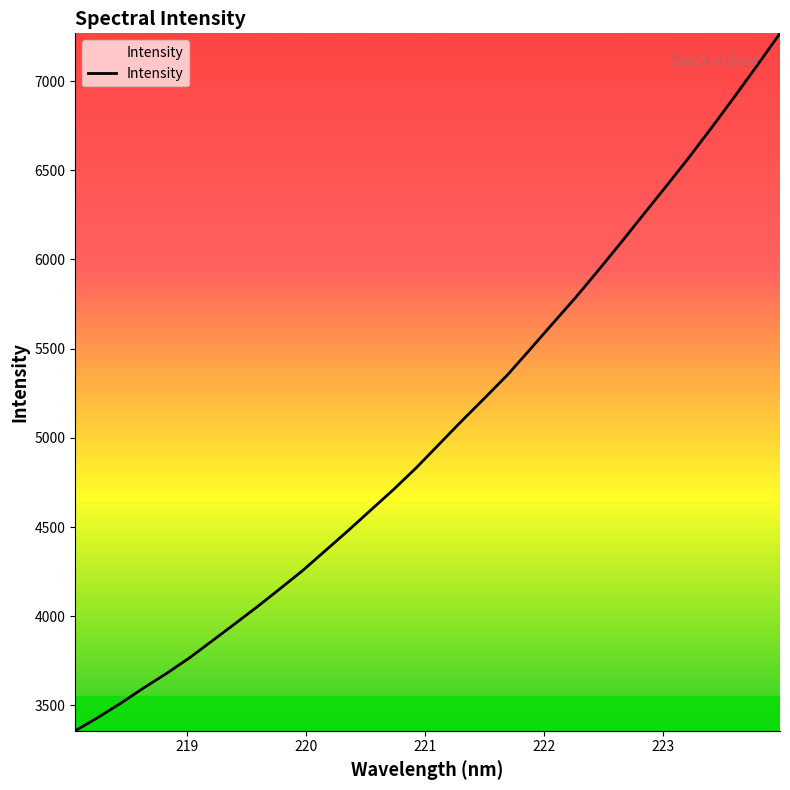

What is the minimum value shown in the chart?

3357.6